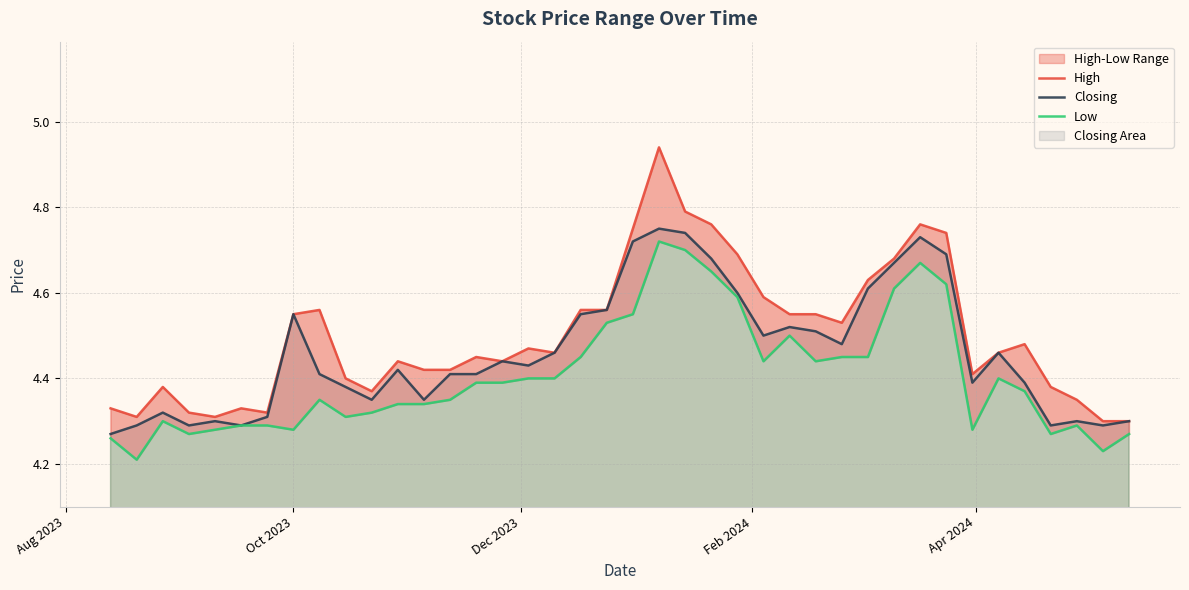

True or false: Closing has more than 0 interior local peaks.

True